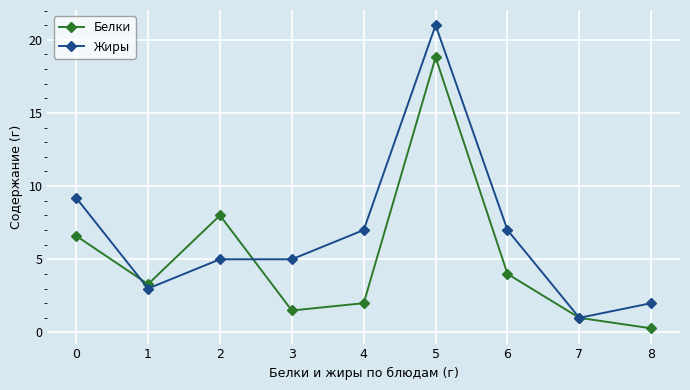

Reading left to right, what are all the values shown in this chart?

Белки: 6.6	3.3	8.0	1.5	2.0	18.8	4.0	1.0	0.3
Жиры: 9.2	3.0	5.0	5.0	7.0	21.0	7.0	1.0	2.0